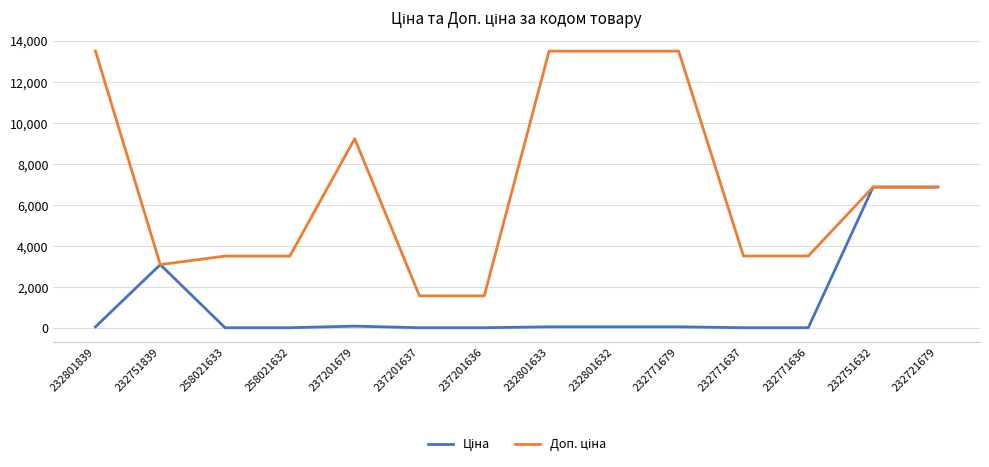

At how many categories does at least one series exceed 6066?

7